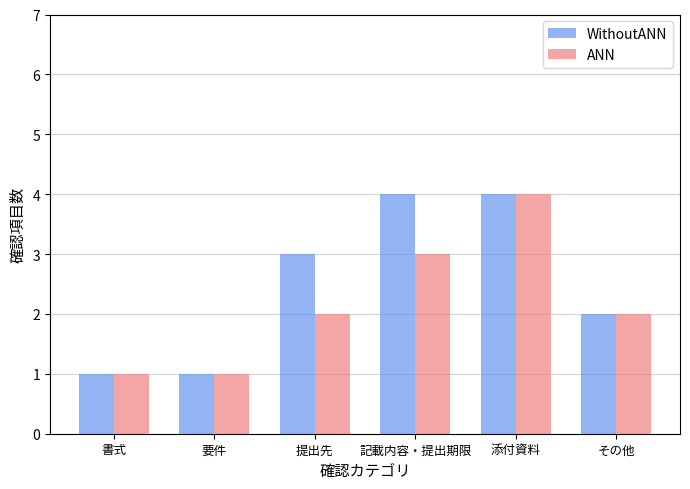

What is the sum of the WithoutANN values at 提出先 and 記載内容・提出期限?

7